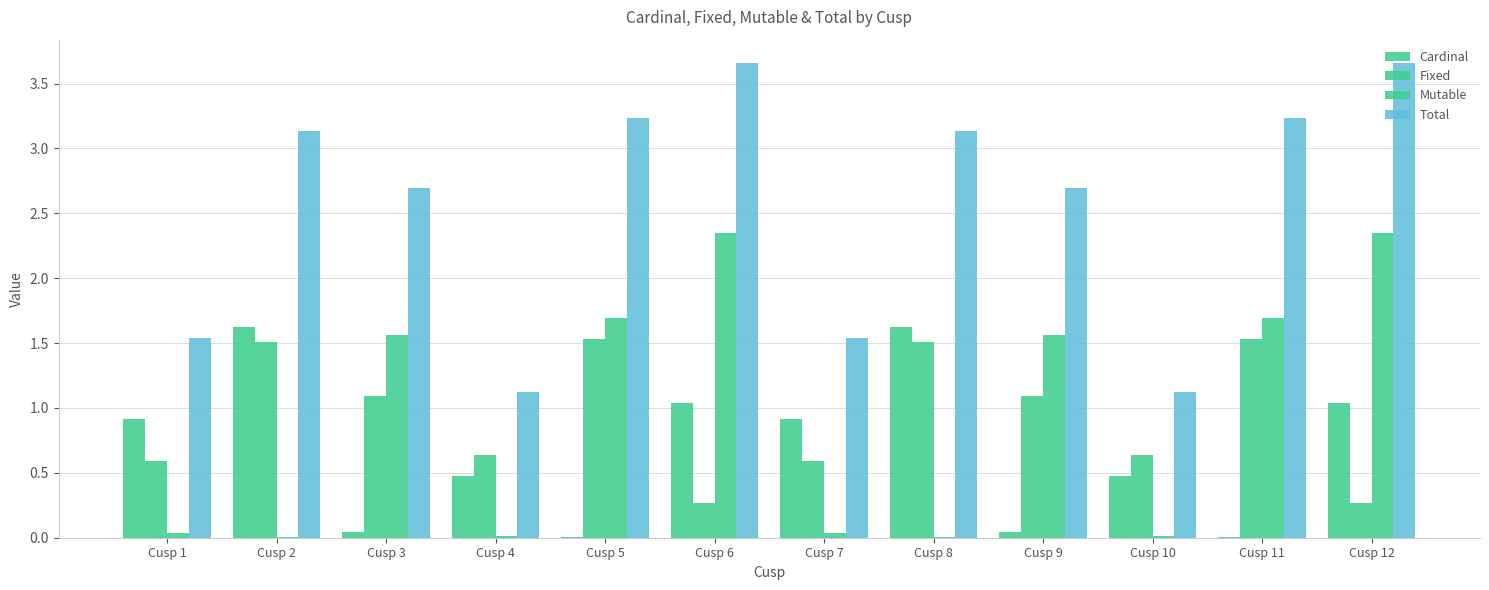

Does the chart contain stacked bars?

No